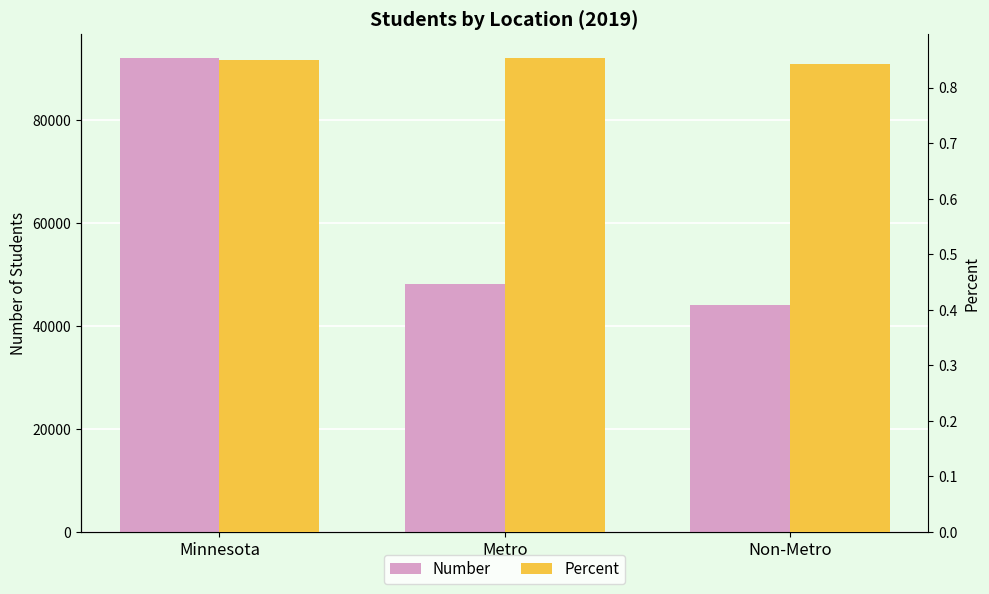

Which series has the largest total across all categories?

Number